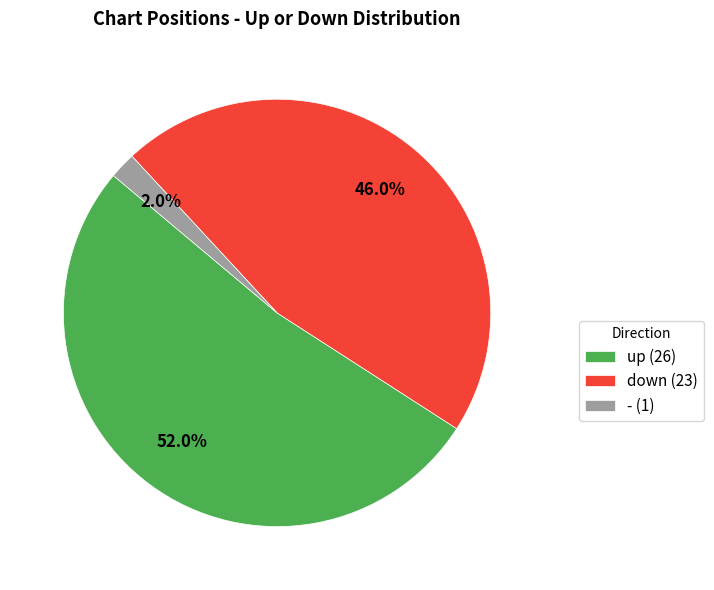

How many slices are in this pie chart?

3